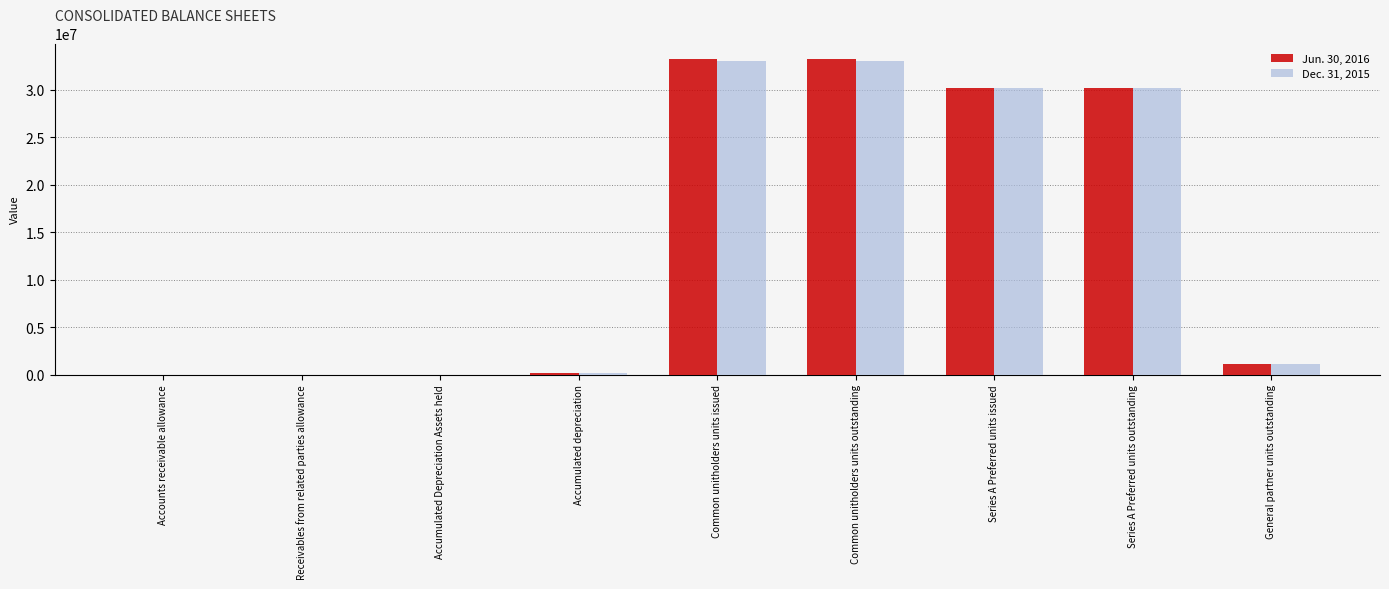

What is the maximum value shown in the chart?

33213513